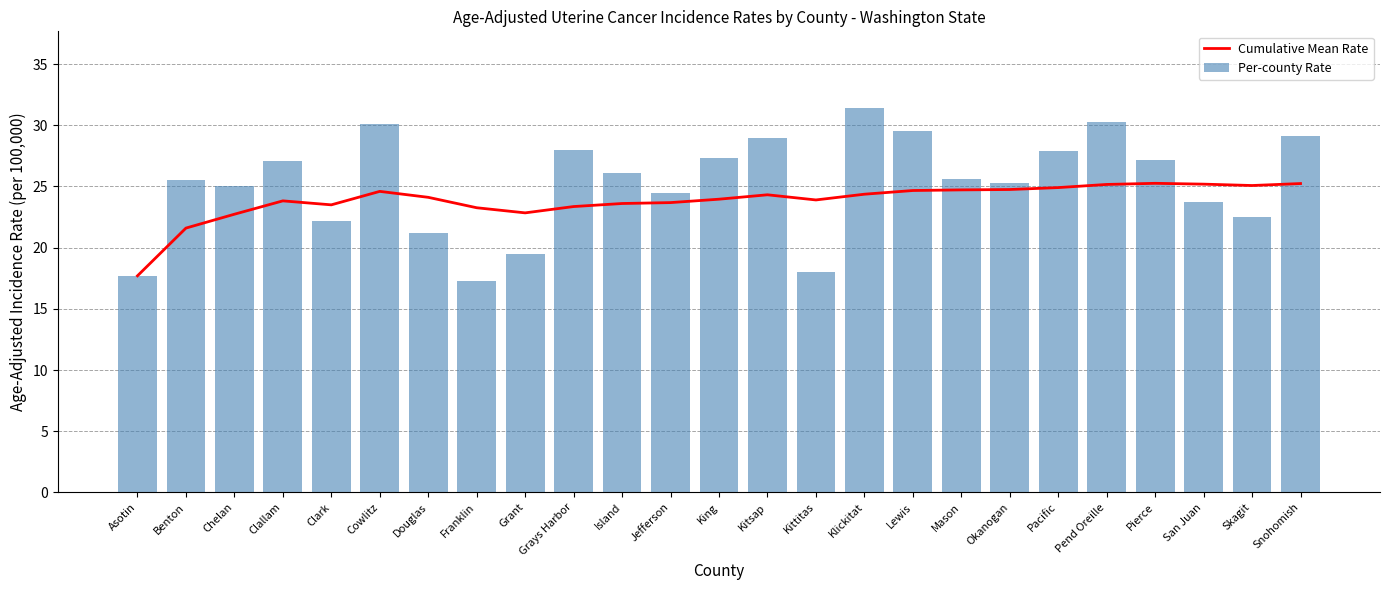

What is the difference between the Per-county Rate values at Pierce and Chelan?

2.2